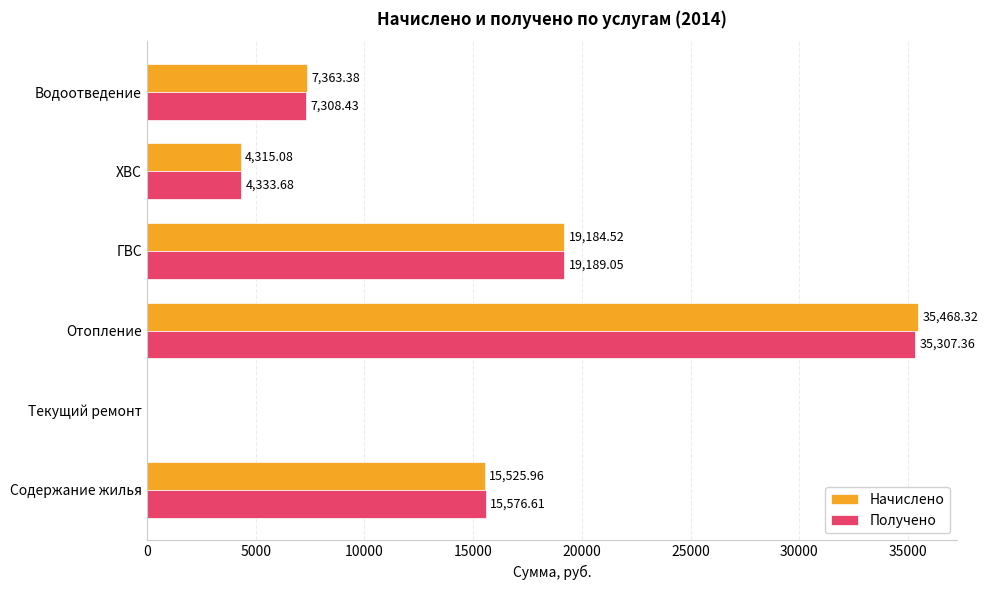

What is the sum of all Начислено values?

81857.3